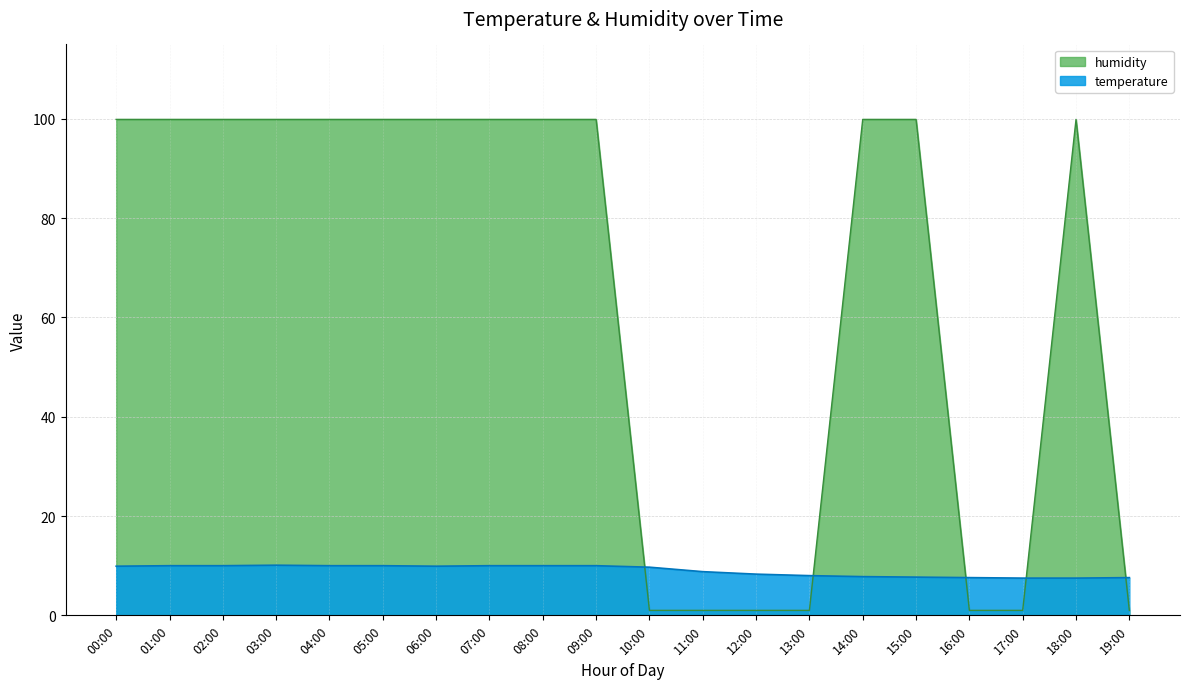

At 11:00, list the series in order from smallest to largest.

humidity, temperature